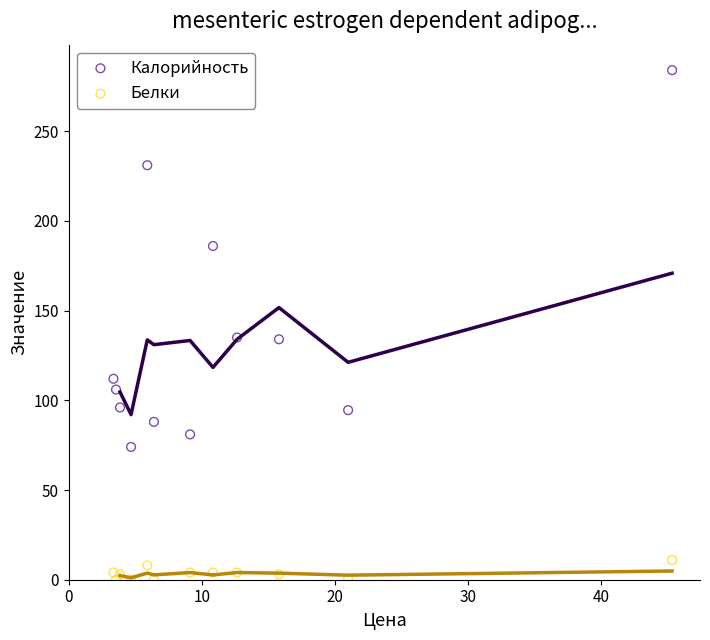

What are all the series names shown in the legend?

Калорийность, Белки